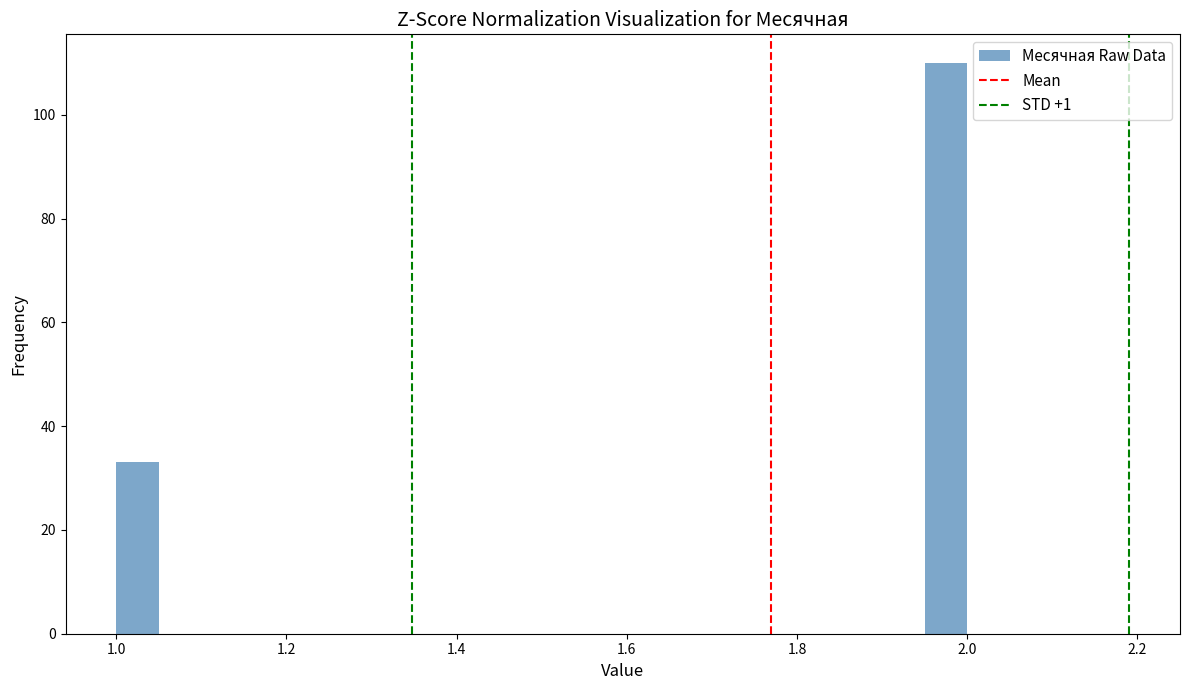

Read against the x-axis, roughly where is the centre of the tallest bar?

1.98